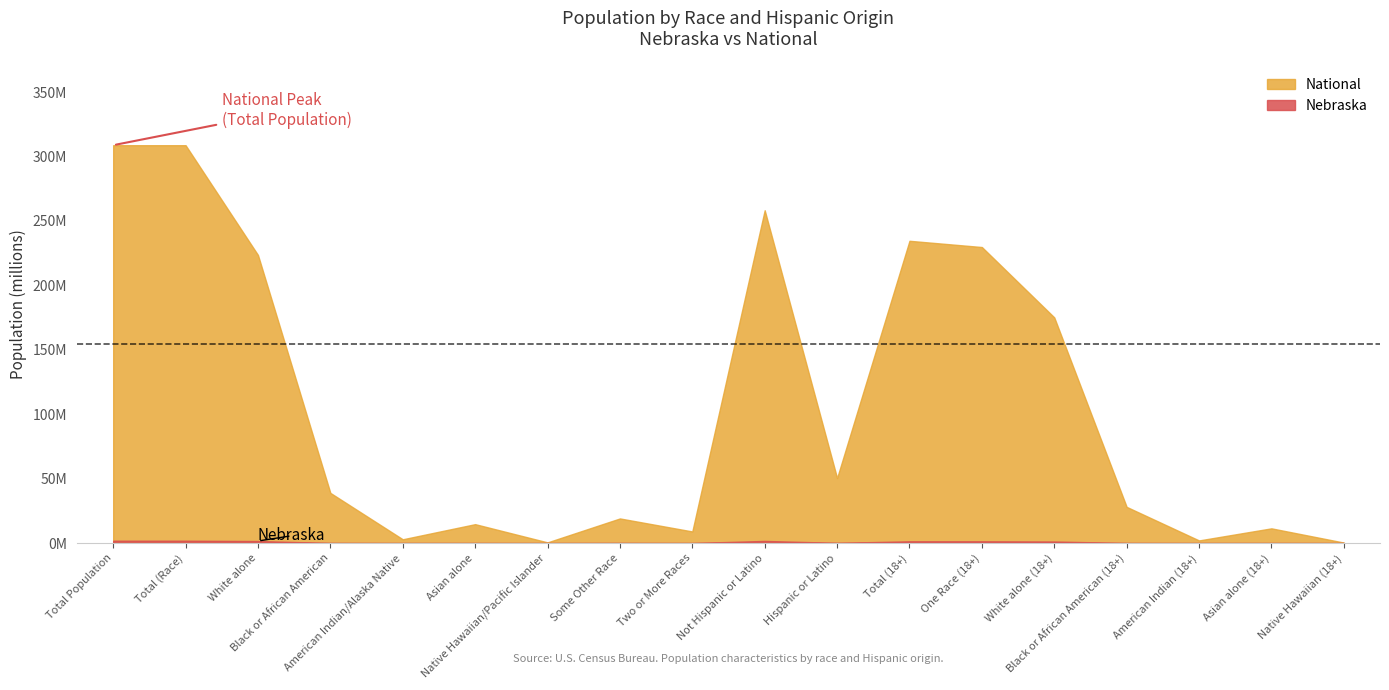

Is it true that Nebraska equals 23654 at Asian alone (18+)?

True